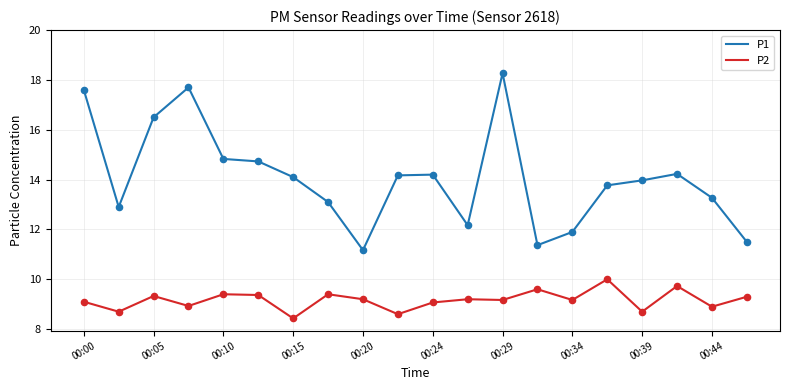

True or false: P2 and P1 cross at least once.

False